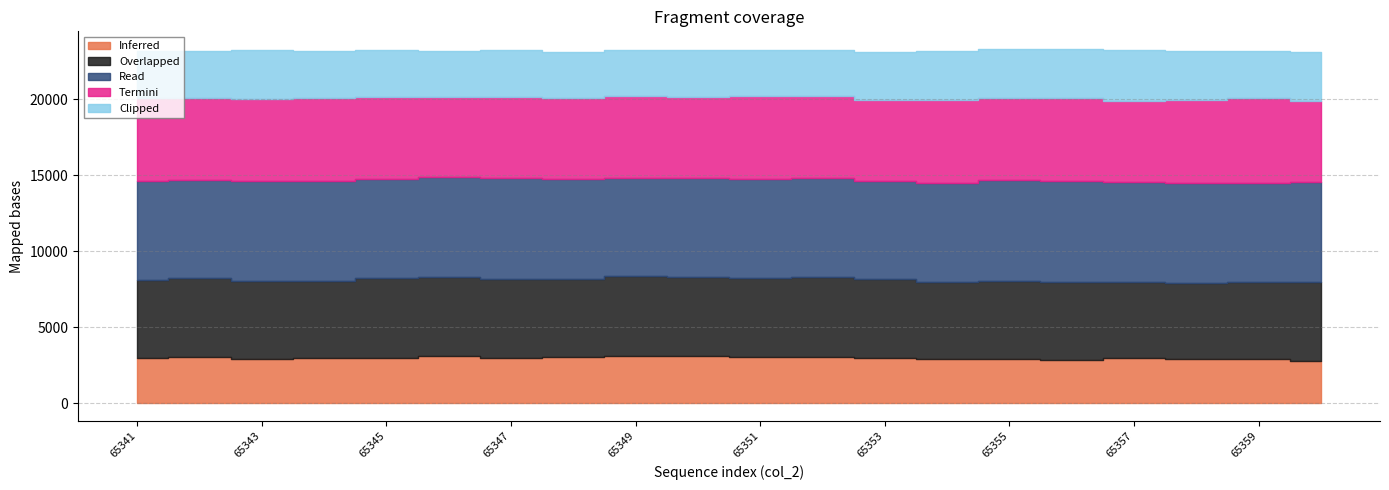

Count the number of categories in the chart.

20